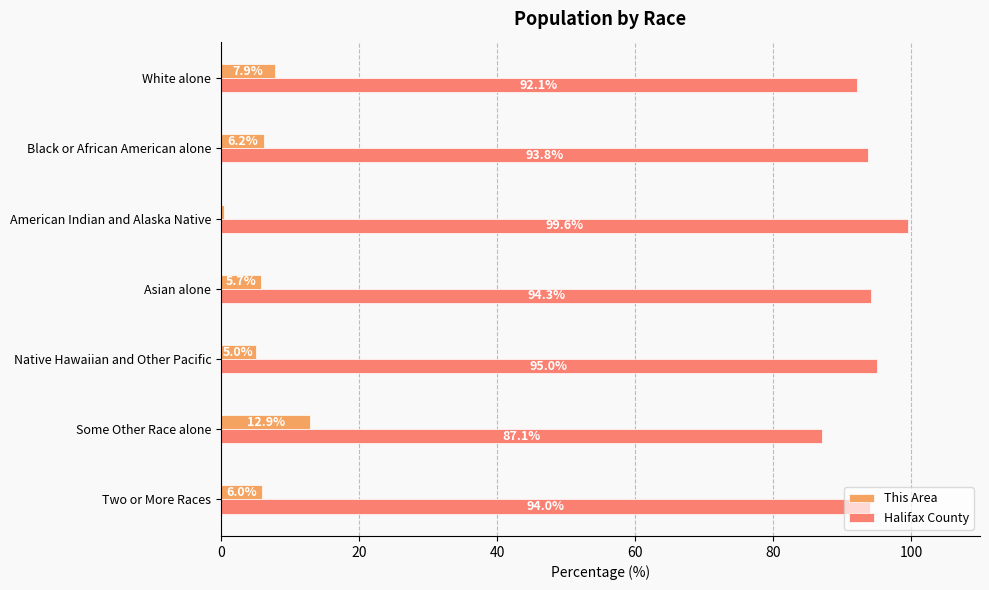

What is the difference between the Halifax County values at White alone and Two or More Races?

1.9